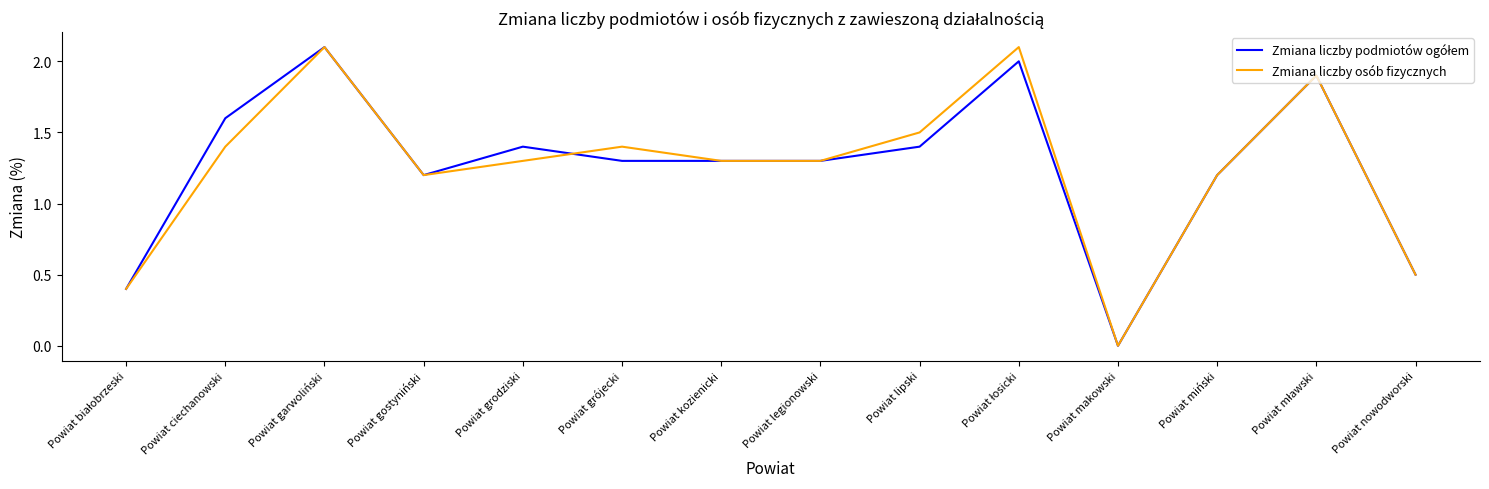

The Zmiana liczby osób fizycznych series shows 1.2 at Powiat gostyniński. True or false?

True